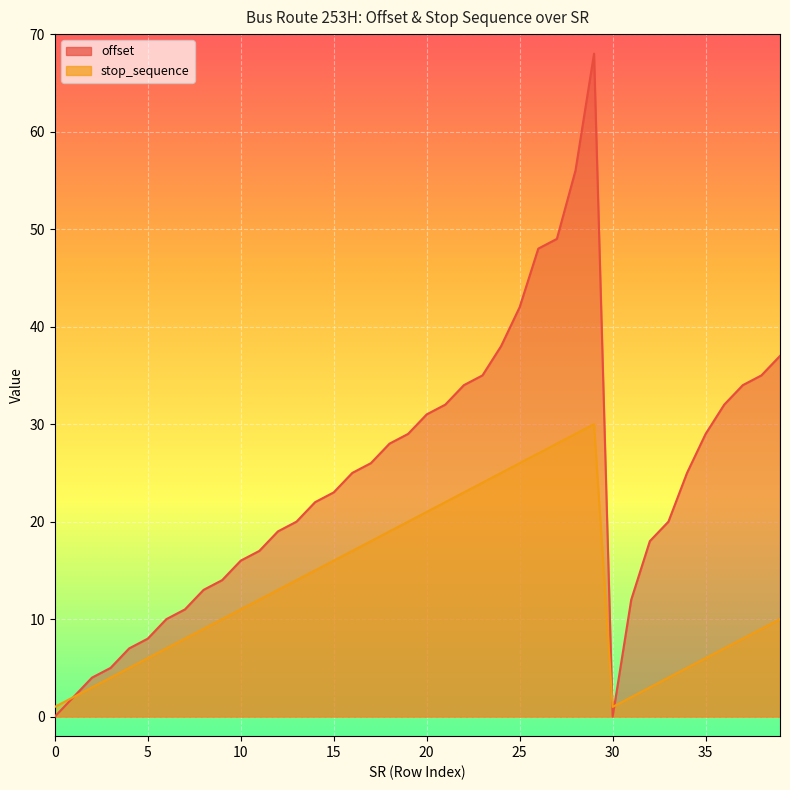

Where is stop_sequence nearest to the value 15?

14